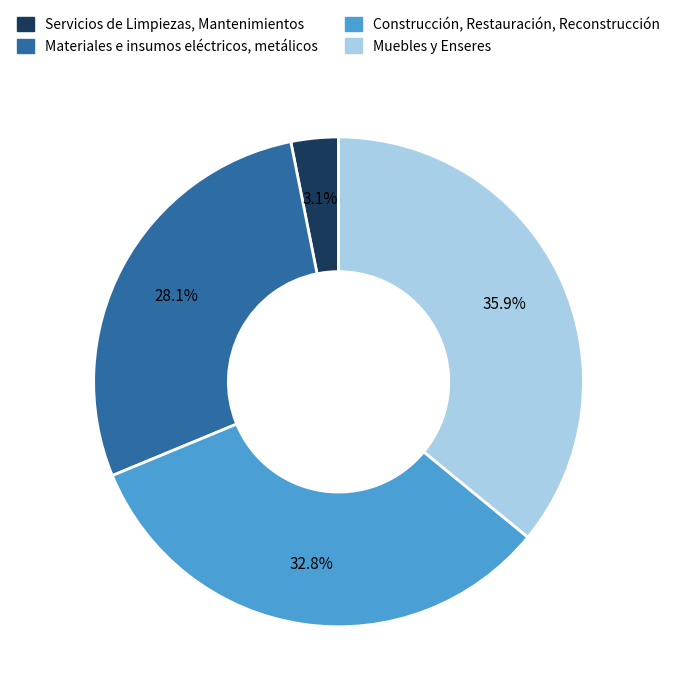

Which has a higher value, Servicios de Limpiezas, Mantenimientos or Construcción, Restauración, Reconstrucción?

Construcción, Restauración, Reconstrucción